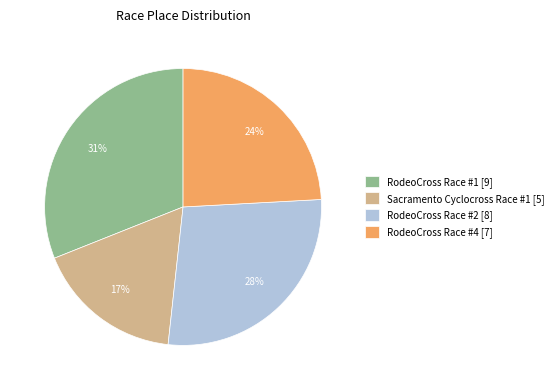

To the nearest percent, what is the combined percentage of RodeoCross Race #2 and Sacramento Cyclocross Race #1?

45%